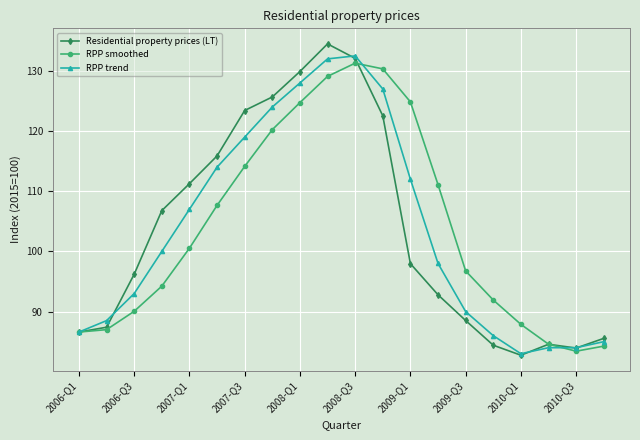

In RPP smoothed, how many points are lower than both neighbors (excluding endpoints)?

1